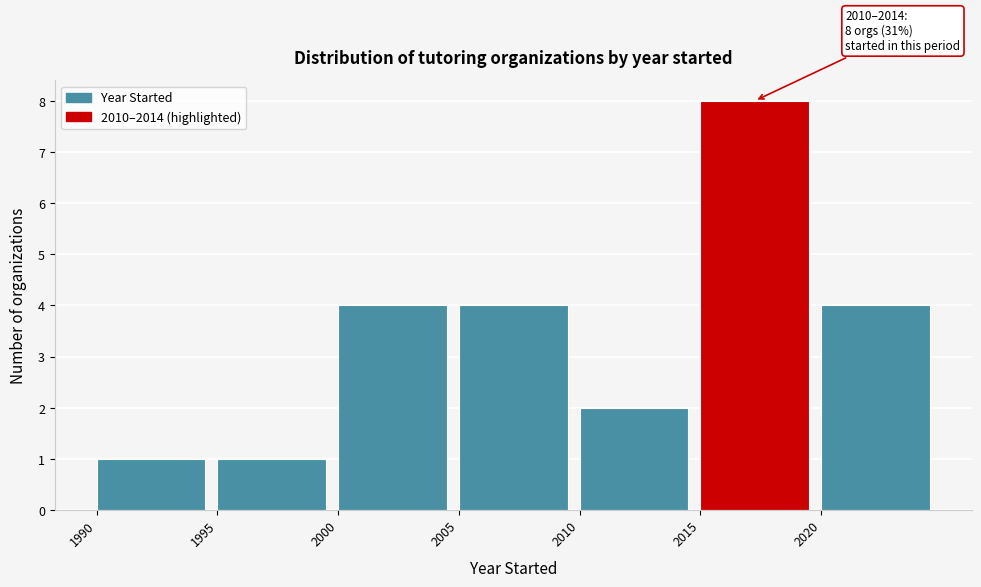

Over which range of the x-axis is the bar tallest?

2015 to 2020